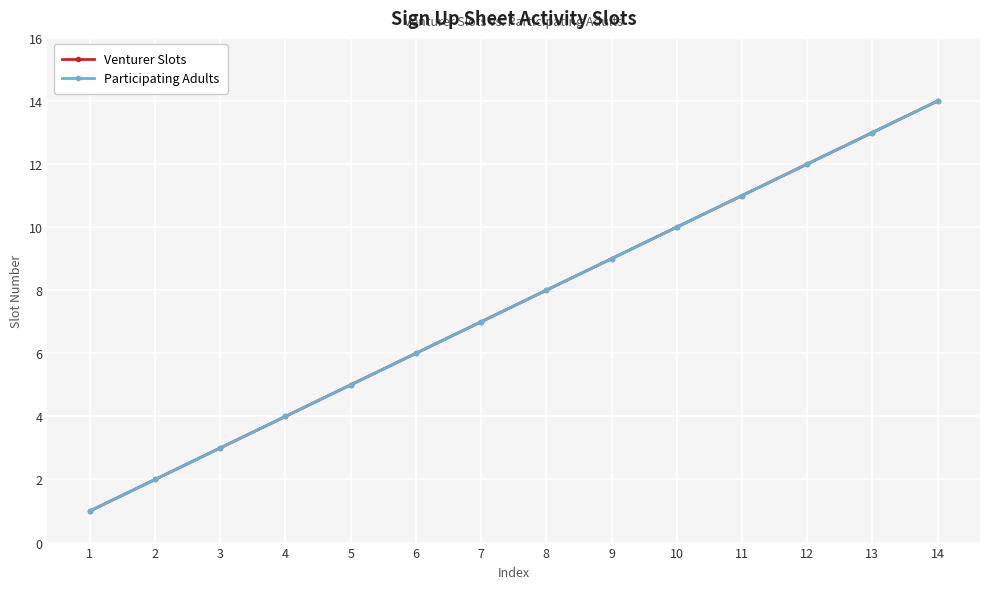

True or false: Venturer Slots and Participating Adults intersect in this chart.

False